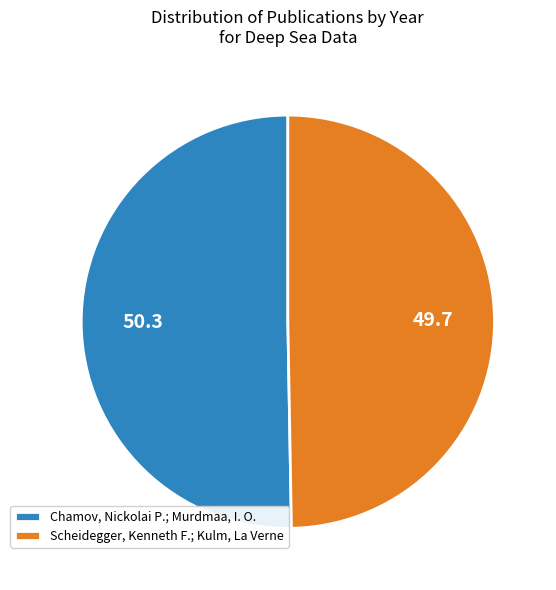

Approximately how many times larger is the value at Scheidegger, Kenneth F.; Kulm, La Verne compared to Chamov, Nickolai P.; Murdmaa, I. O.?

1.0